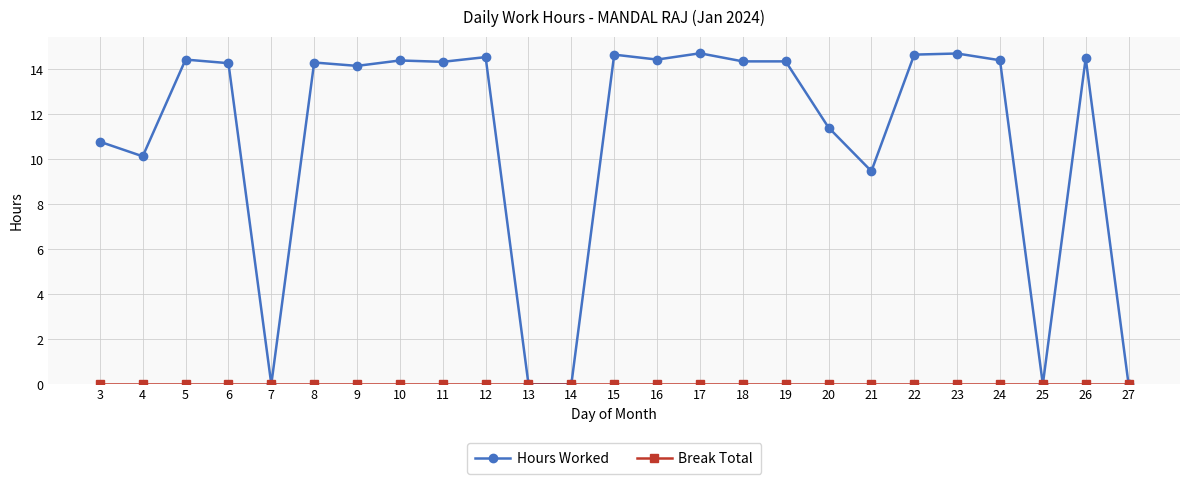

What is the value of the Hours Worked point at the 6th from the left?

14.3